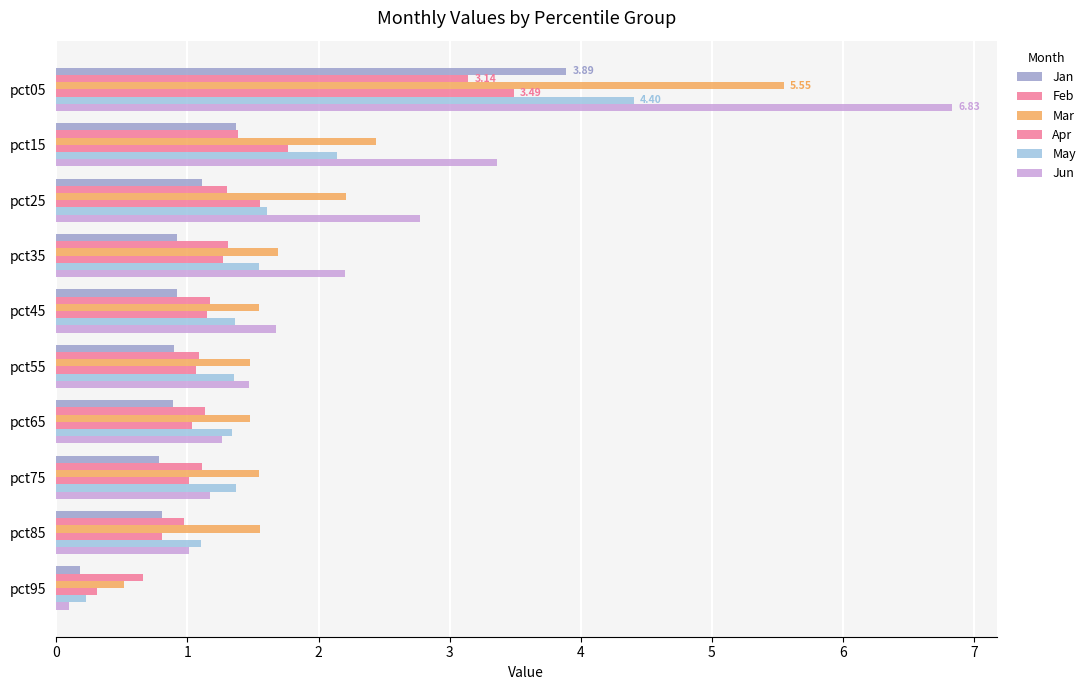

How many series are shown in this chart?

6